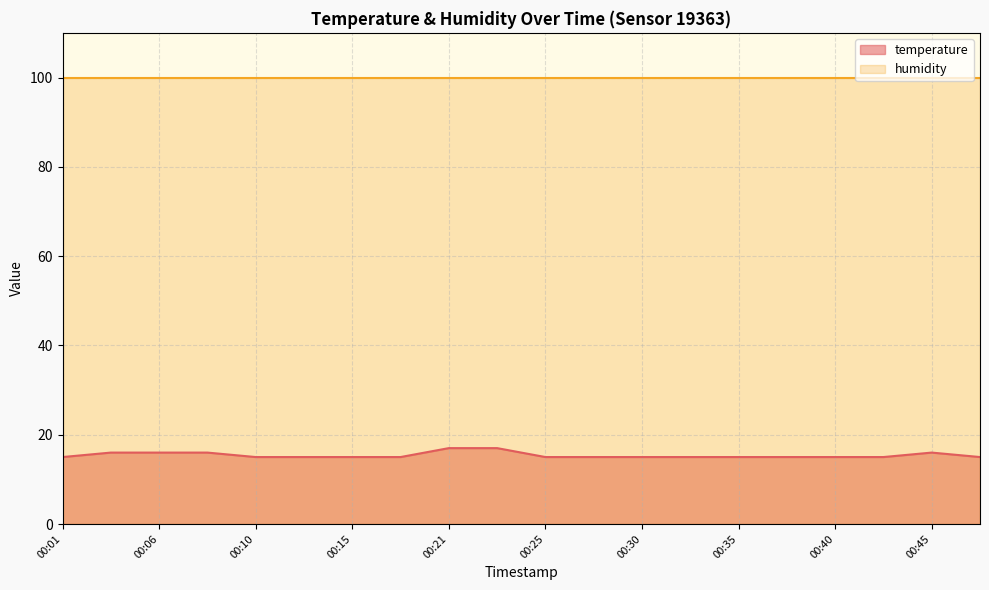

At which category does the data reach its first local peak?

00:45